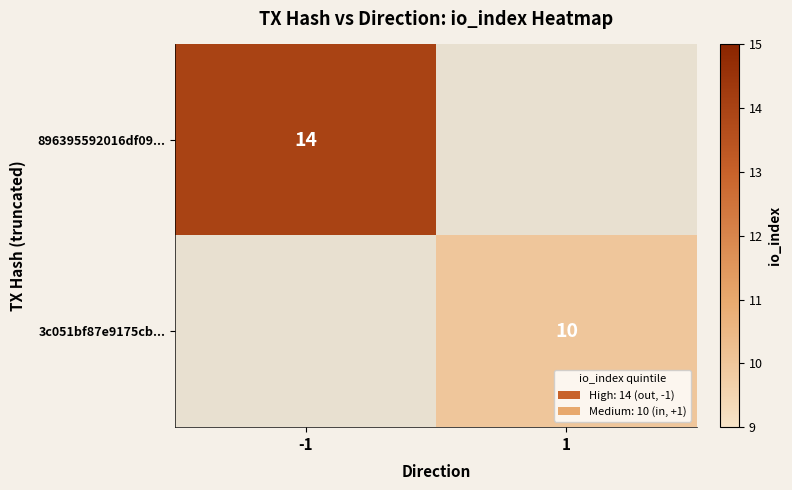

True or false: 3c051bf87e9175cb... has a value of 10 at 1.

True